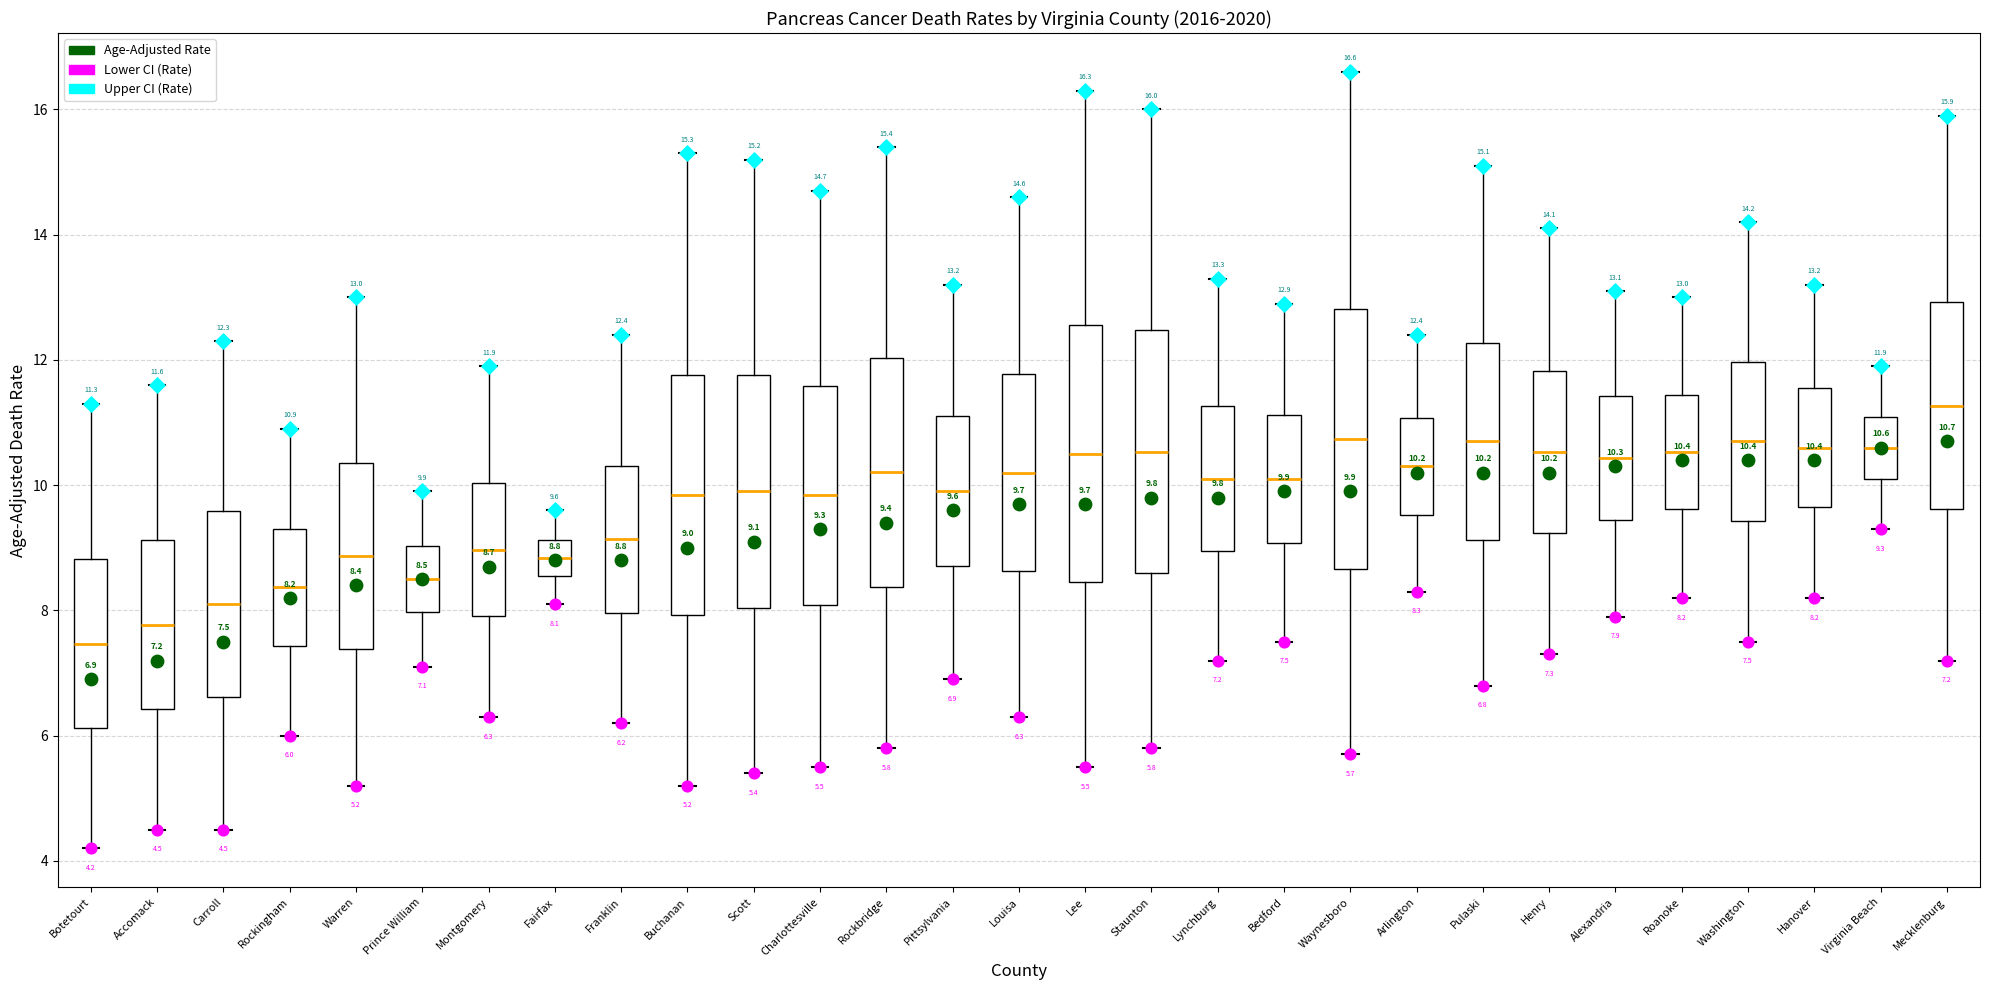

Which box has the highest median line?

Mecklenburg